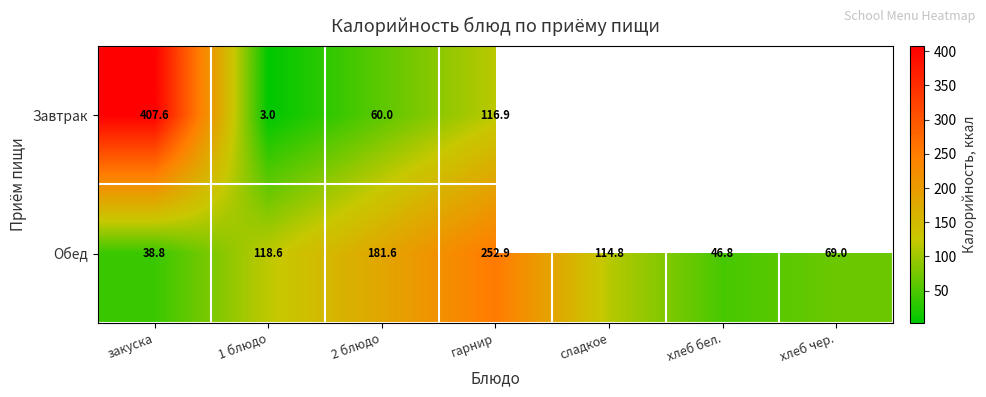

How many data points in Обед are less than 114?

3